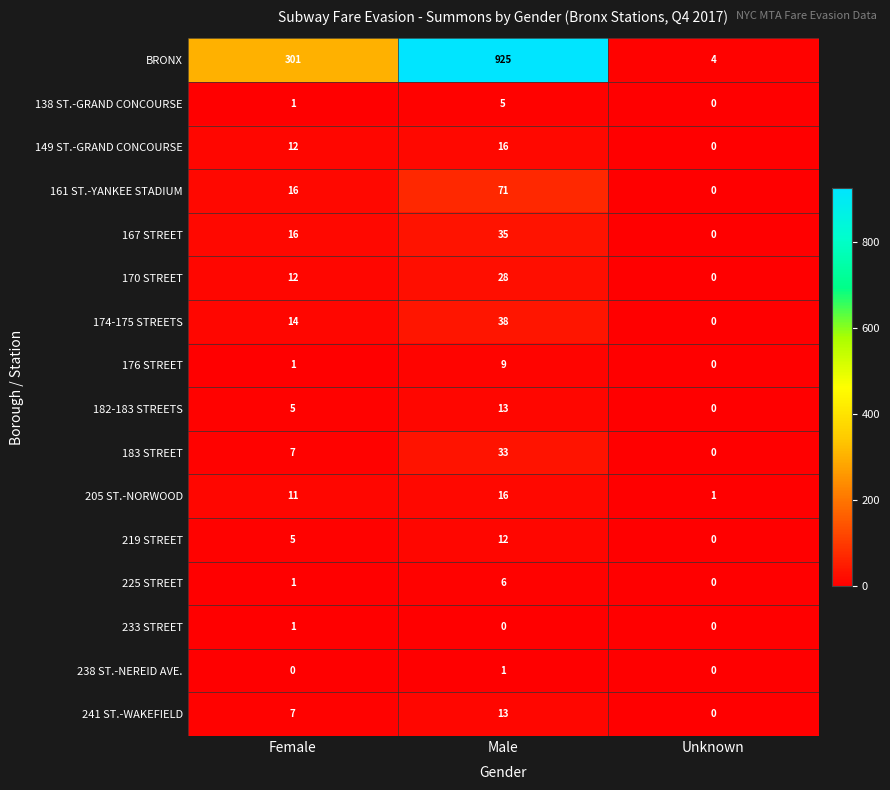

Is it true that 161 ST.-YANKEE STADIUM equals 43 at Unknown?

False